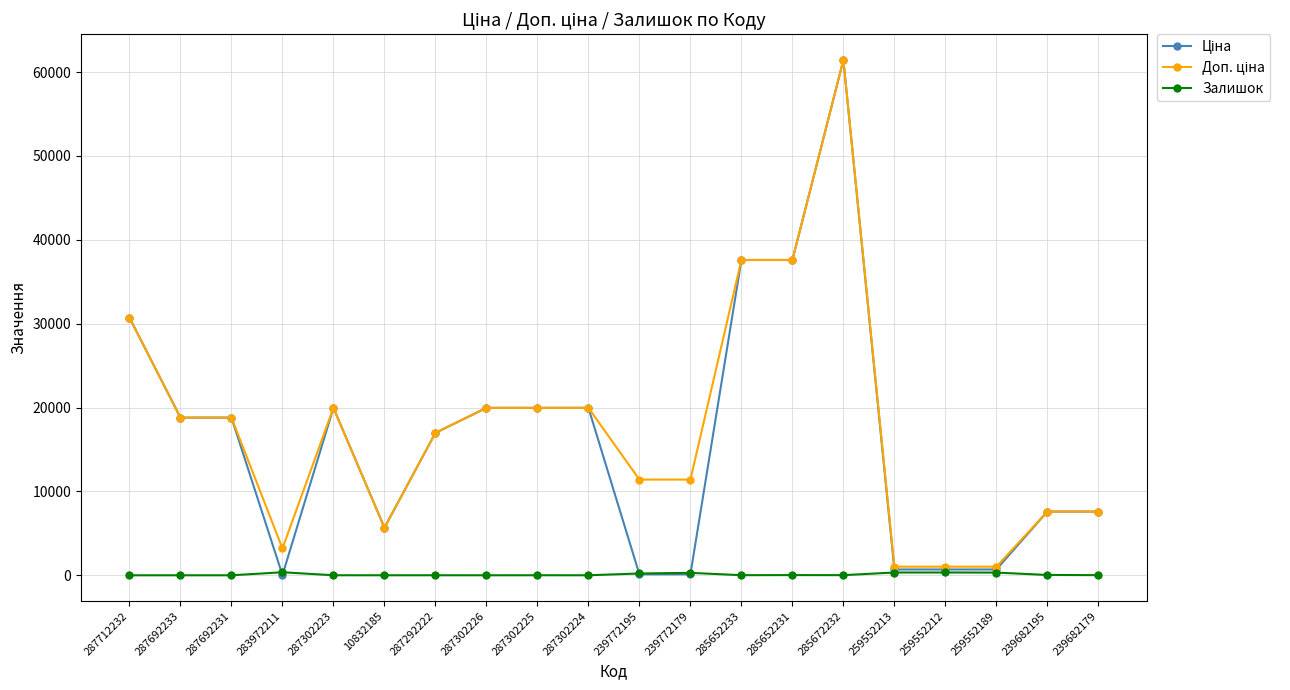

What position from the right is 259552189?

3